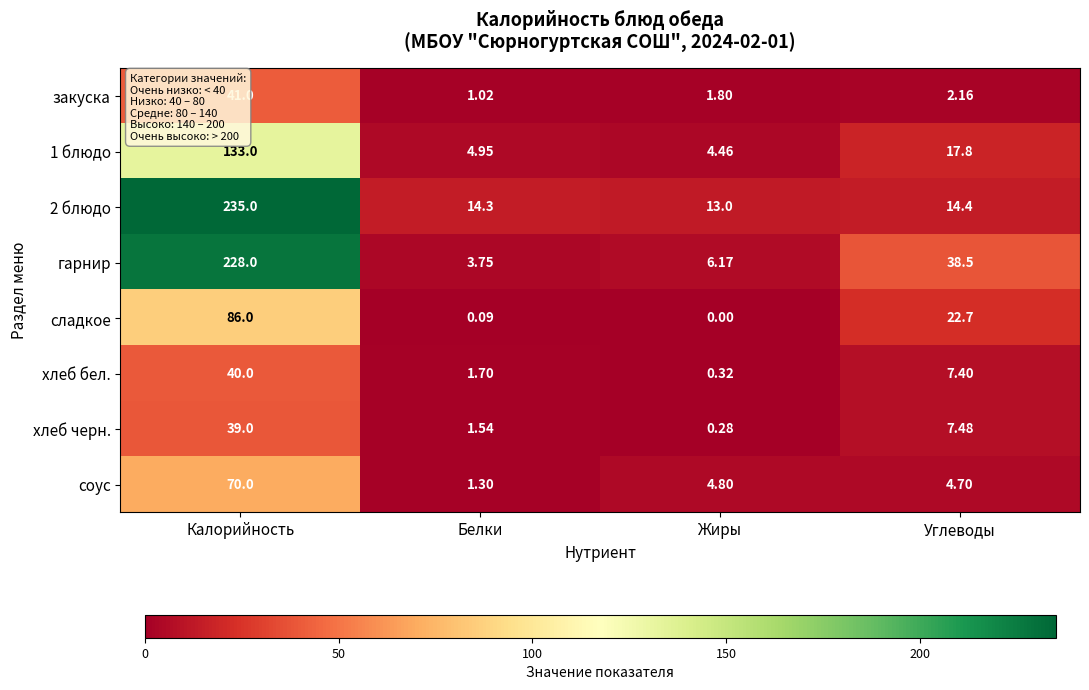

What is the spread (max minus min) of values at Жиры?

13.0